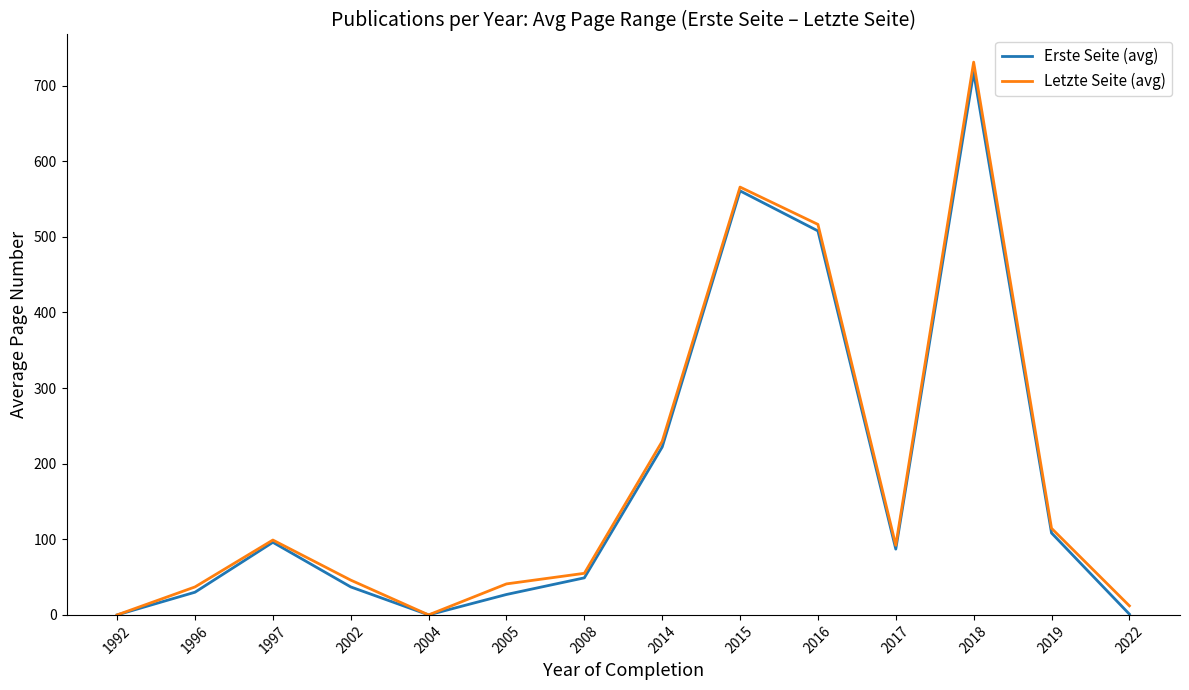

In Erste Seite (avg), how many points are higher than both neighbors (excluding endpoints)?

3